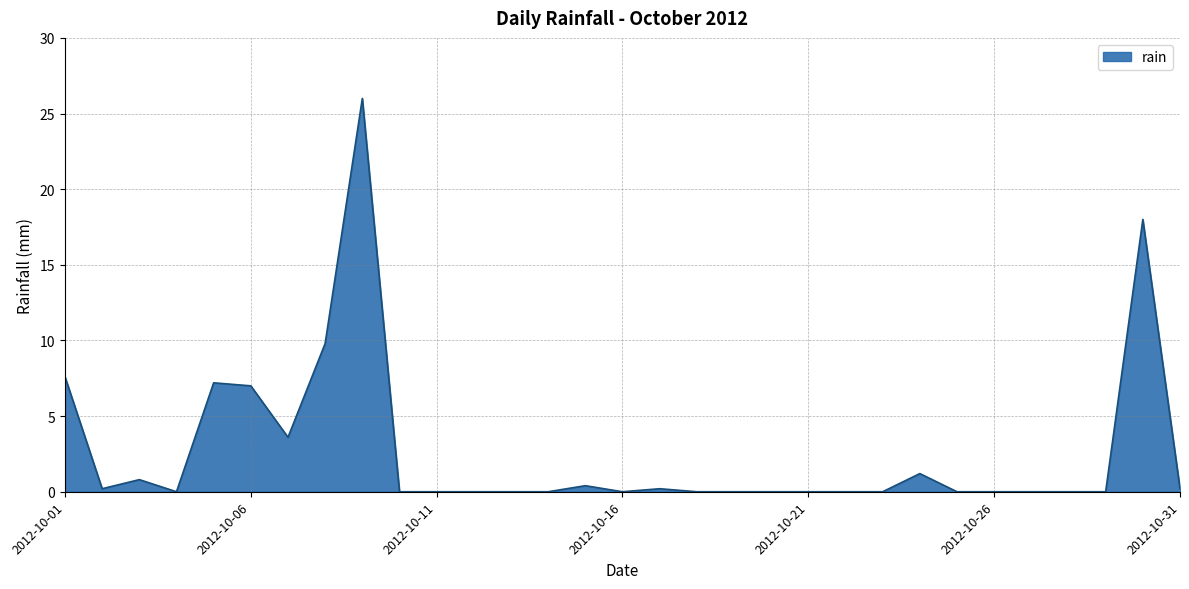

What is the greatest value displayed?

26.0